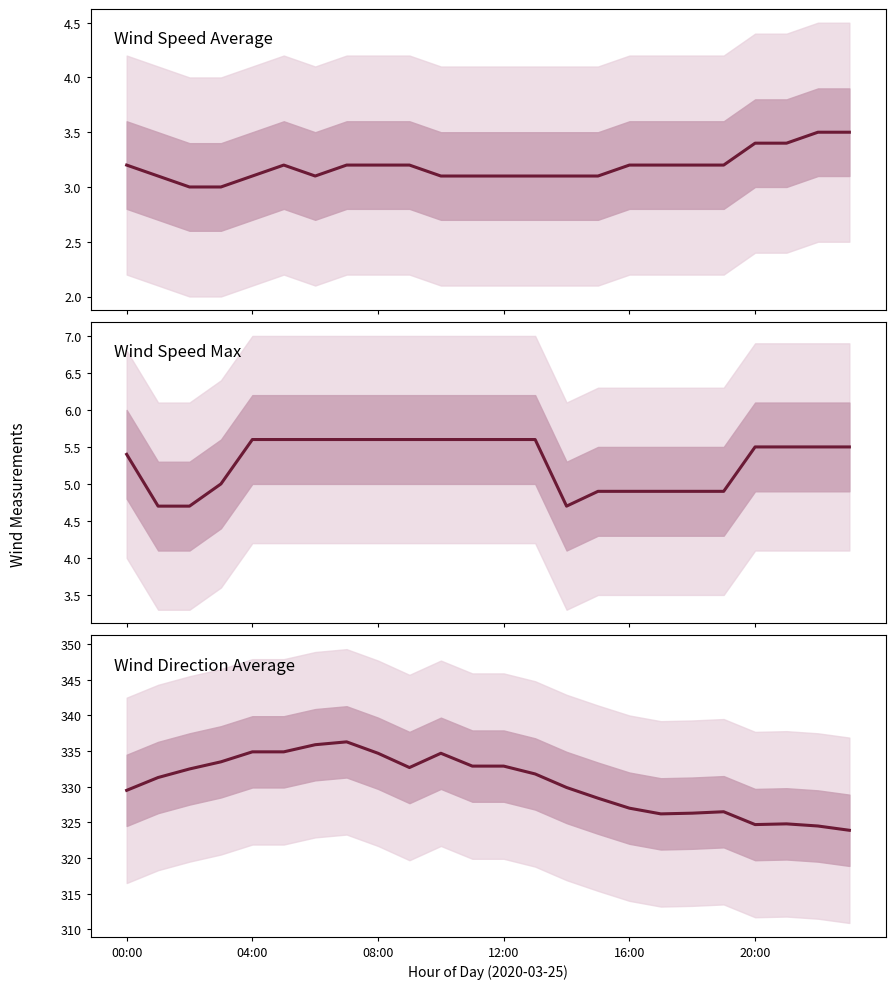

Which has a higher value, 16 or 10?

16